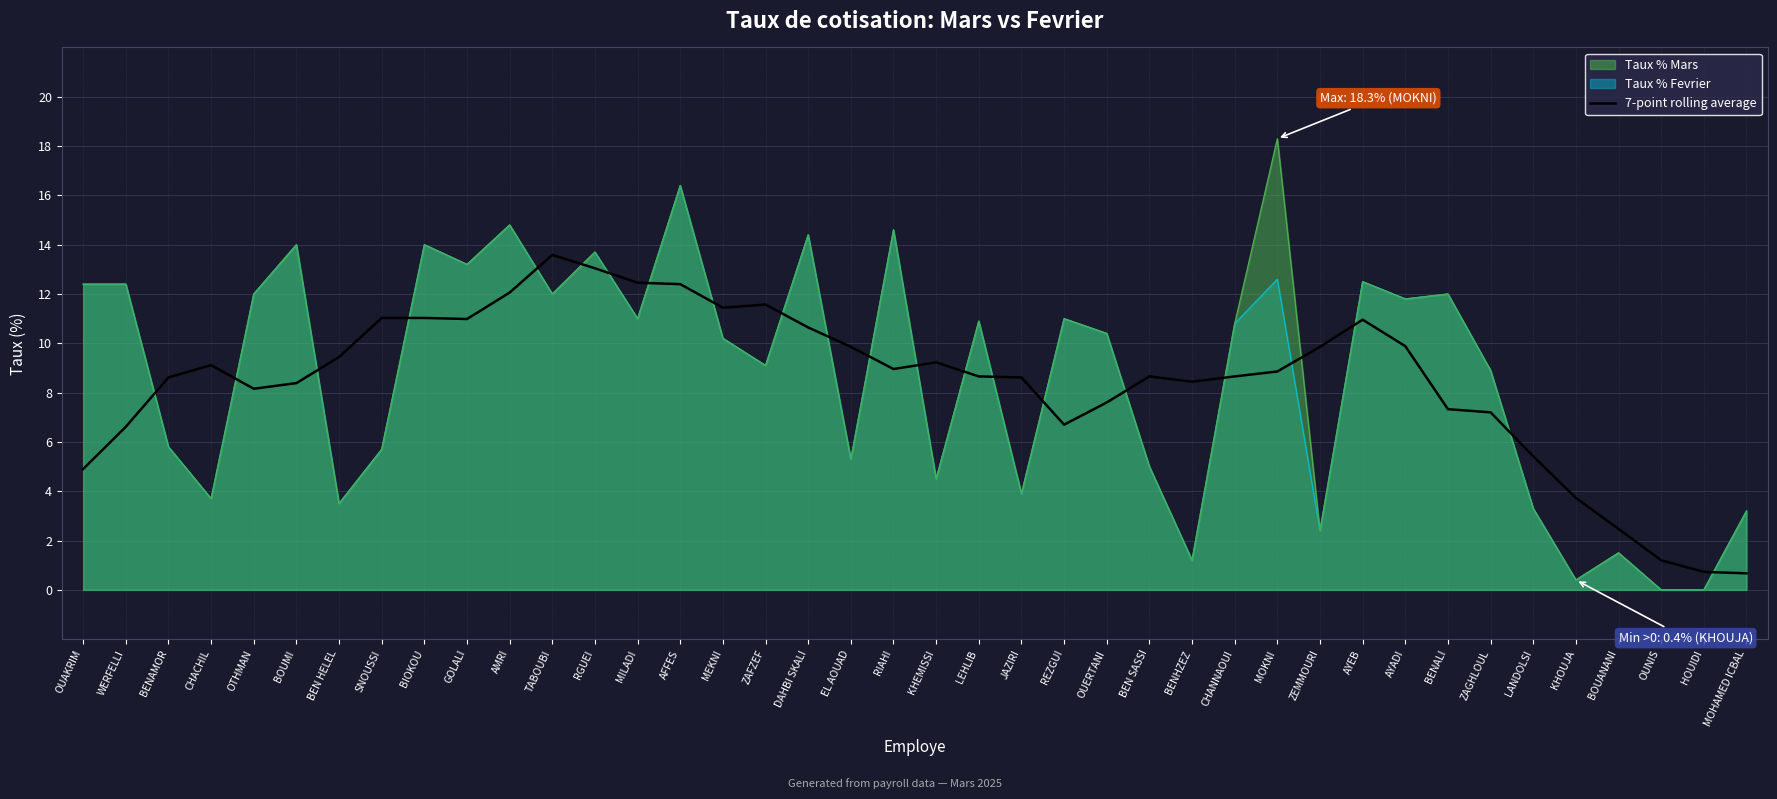

Rank the series by their maximum value, from highest to lowest.

Taux % Mars, Taux % Fevrier, 7-point rolling average